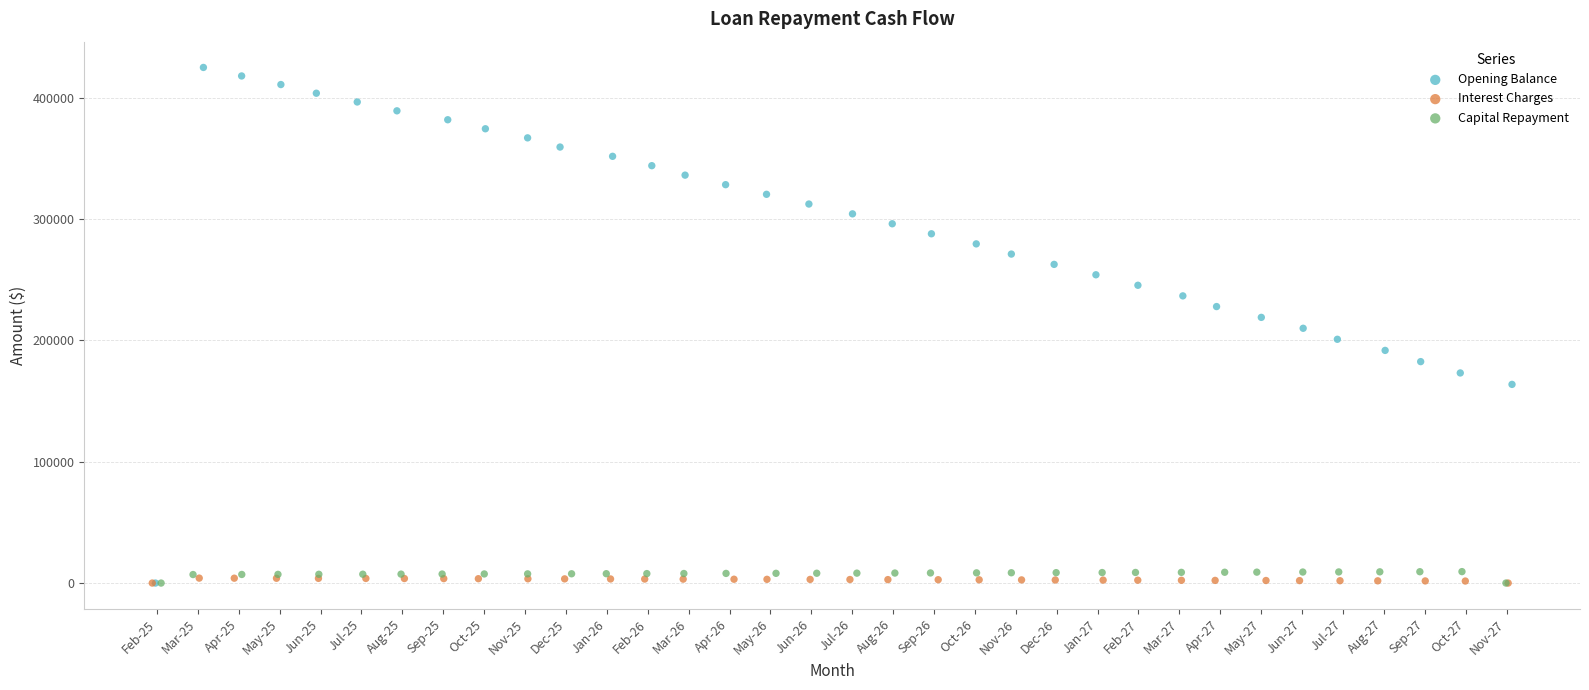

Which series reaches the maximum Y coordinate?

Opening Balance